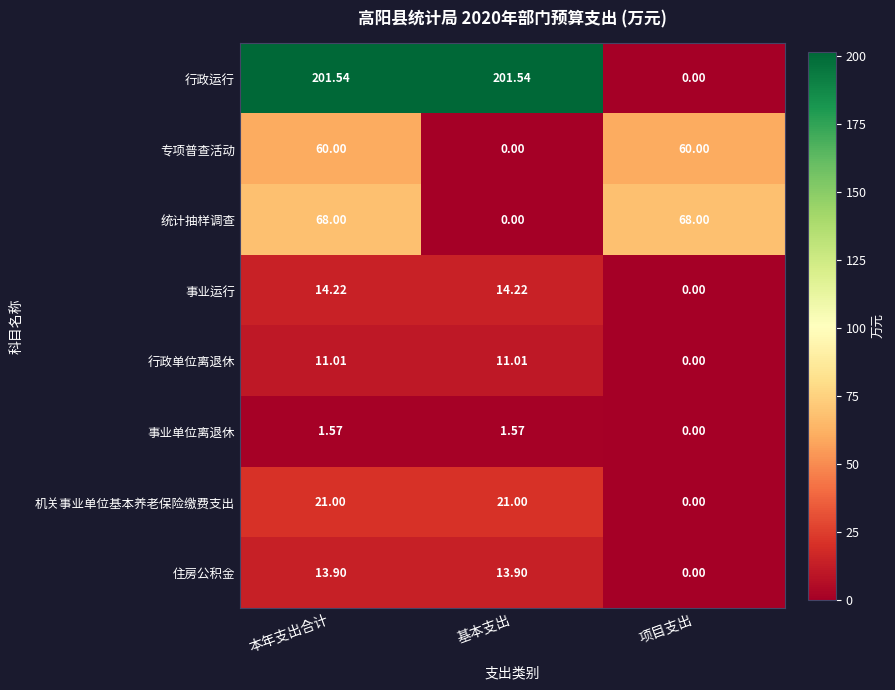

Which series has the largest total across all categories?

行政运行